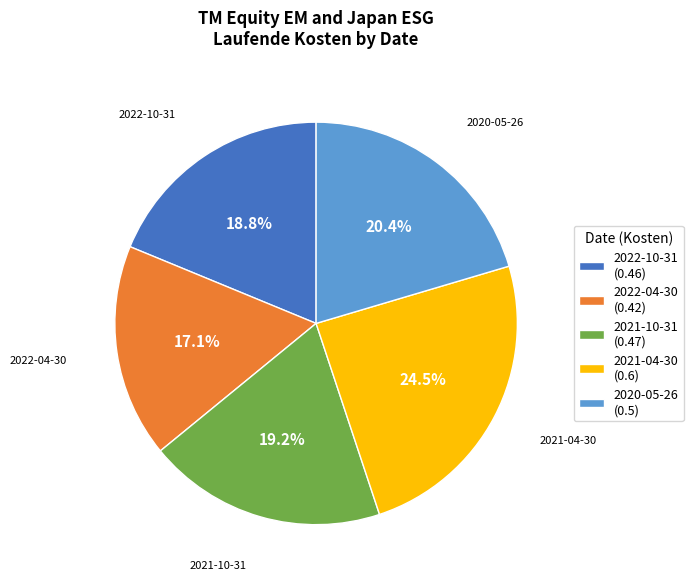

Combined, do 2021-10-31 and 2022-10-31 account for over 50%?

No